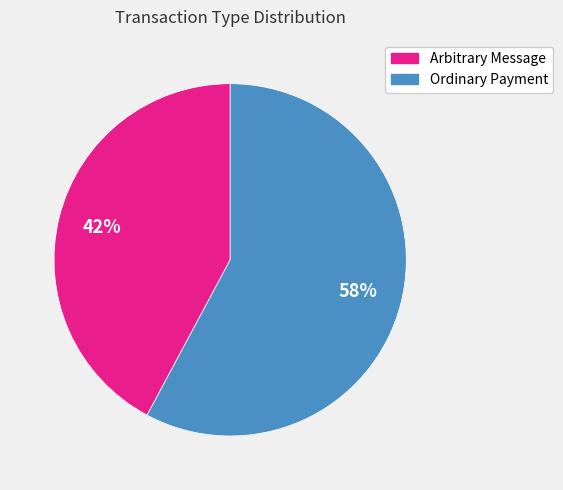

To the nearest percent, what is the difference between the largest and smallest slice percentages?

16%